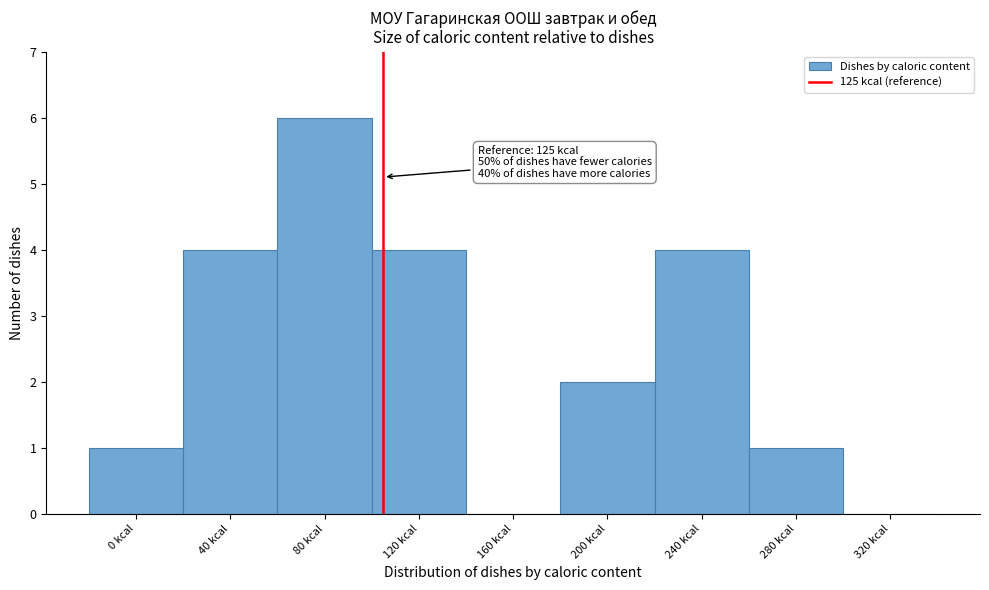

Reading left to right, transcribe all the data shown in this chart.

0 kcal=1	40 kcal=4	80 kcal=6	120 kcal=4	160 kcal=0	200 kcal=2	240 kcal=4	280 kcal=1	320 kcal=0